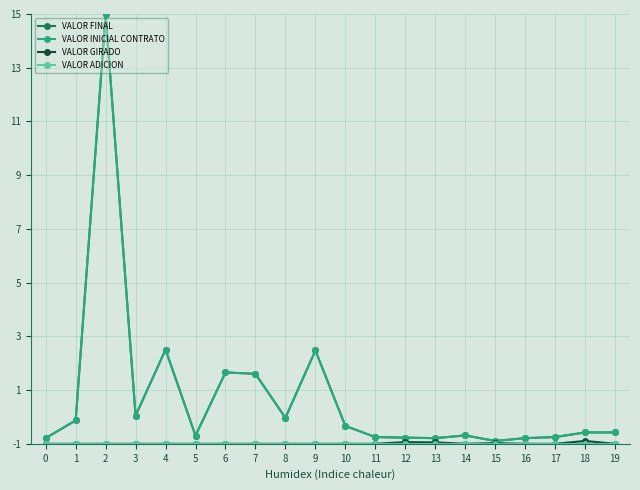

What is the difference between the highest and lowest values at 6?

2.7